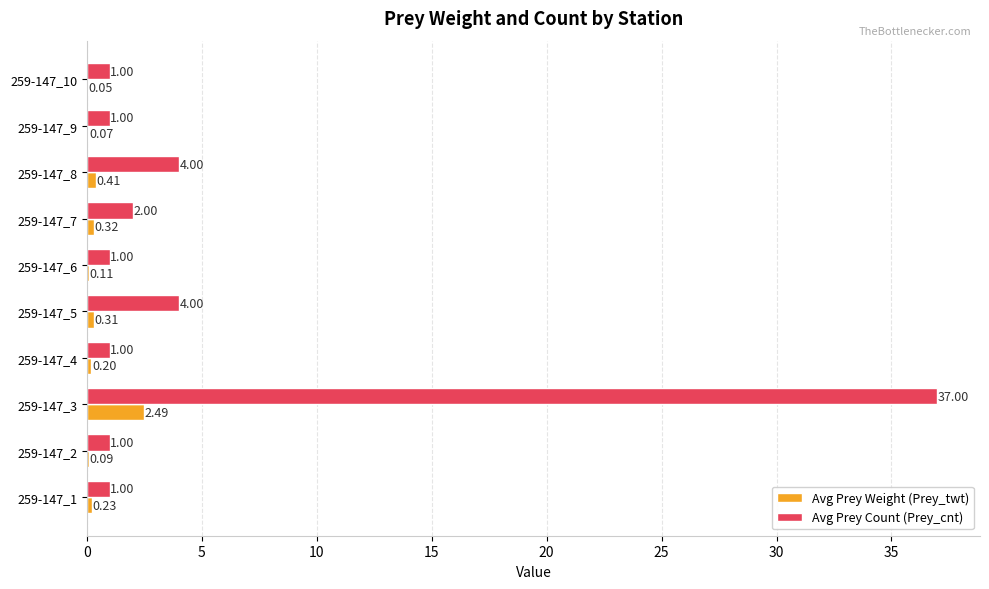

What is the sum of all Avg Prey Weight (Prey_twt) values?

4.3